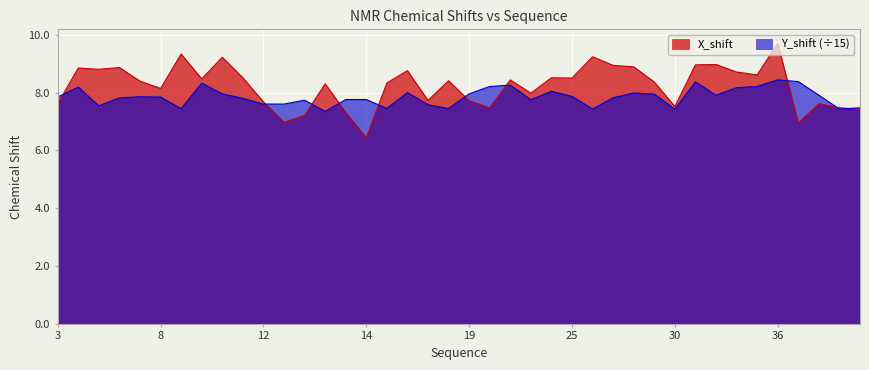

At which category does the chart reach its minimum across all series?

14